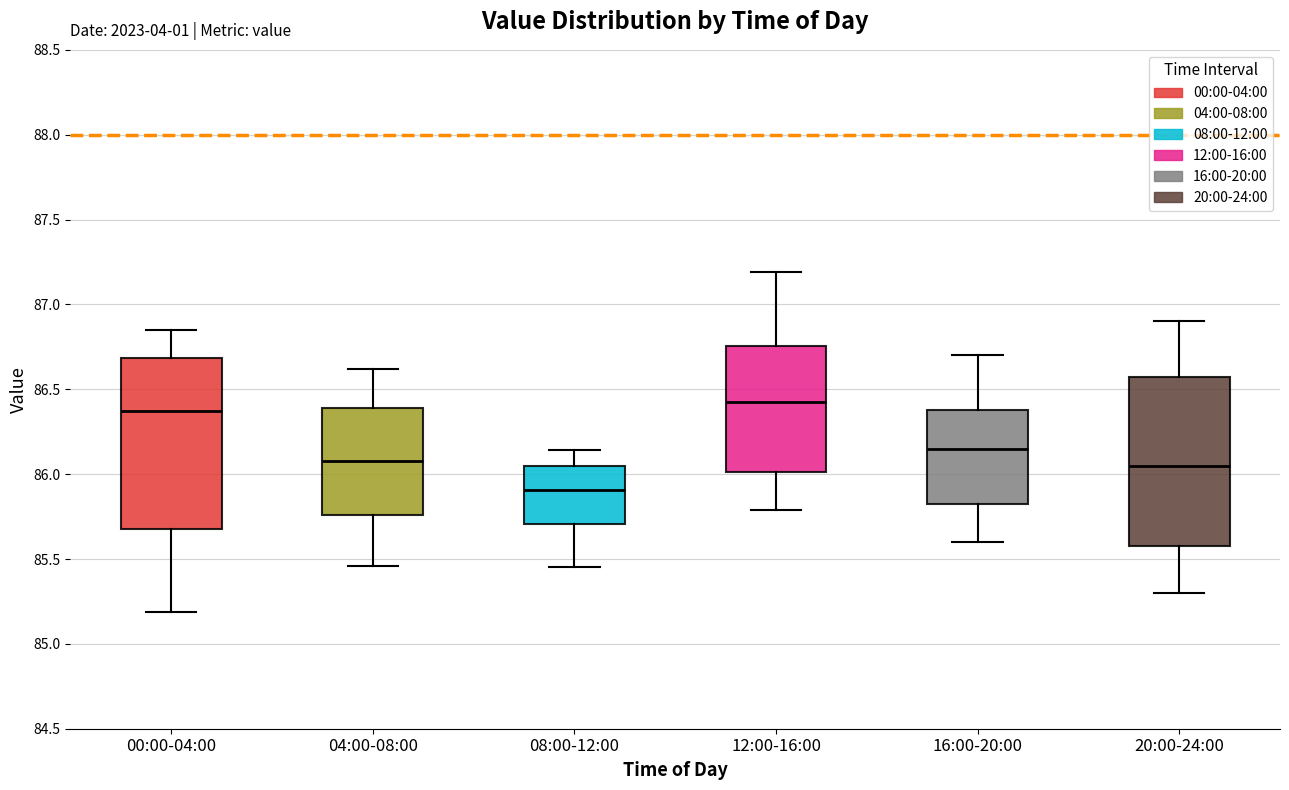

Reading left to right, read every box against the y-axis: the position of its median line, the range the box covers, and the ends of its whiskers. The values are not printed on the chart, so give them approximately, as read against the axis.

00:00-04:00: median 86.35, box 85.70 to 86.70, whiskers 85.20 to 86.85
04:00-08:00: median 86.10, box 85.75 to 86.40, whiskers 85.45 to 86.60
08:00-12:00: median 85.90, box 85.70 to 86.05, whiskers 85.45 to 86.15
12:00-16:00: median 86.45, box 86.00 to 86.75, whiskers 85.80 to 87.20
16:00-20:00: median 86.15, box 85.85 to 86.40, whiskers 85.60 to 86.70
20:00-24:00: median 86.05, box 85.60 to 86.60, whiskers 85.30 to 86.90